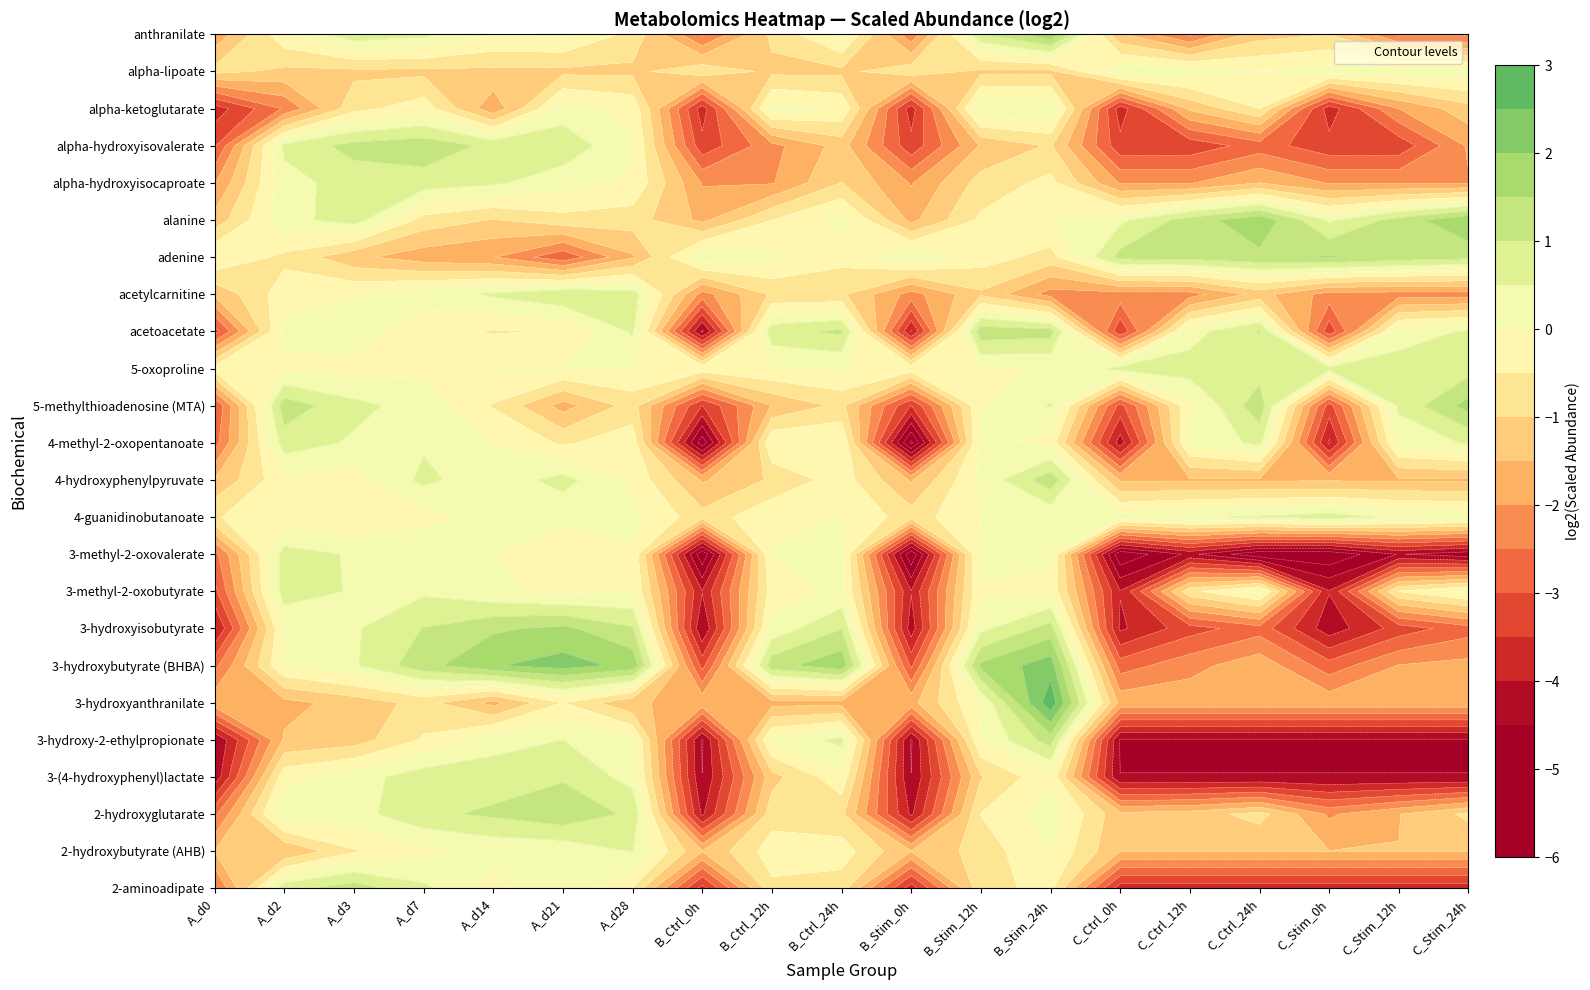

List the series in order of their peak value, lowest first.

alpha-lipoate, alpha-ketoglutarate, 2-hydroxybutyrate (AHB), 3-methyl-2-oxovalerate, 4-guanidinobutanoate, 4-methyl-2-oxopentanoate, alpha-hydroxyisocaproate, 3-methyl-2-oxobutyrate, 5-oxoproline, 3-(4-hydroxyphenyl)lactate, acetylcarnitine, 3-hydroxy-2-ethylpropionate, 2-aminoadipate, alpha-hydroxyisovalerate, 4-hydroxyphenylpyruvate, acetoacetate, 2-hydroxyglutarate, adenine, 3-hydroxyisobutyrate, 5-methylthioadenosine (MTA), anthranilate, alanine, 3-hydroxybutyrate (BHBA), 3-hydroxyanthranilate